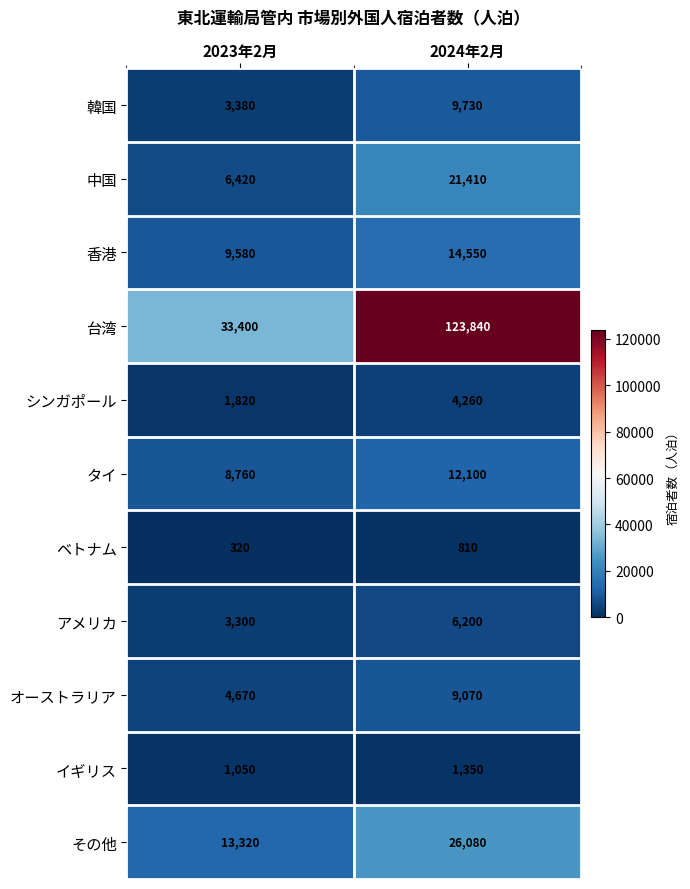

What is the difference between the highest and lowest values at 2024年2月?

123030